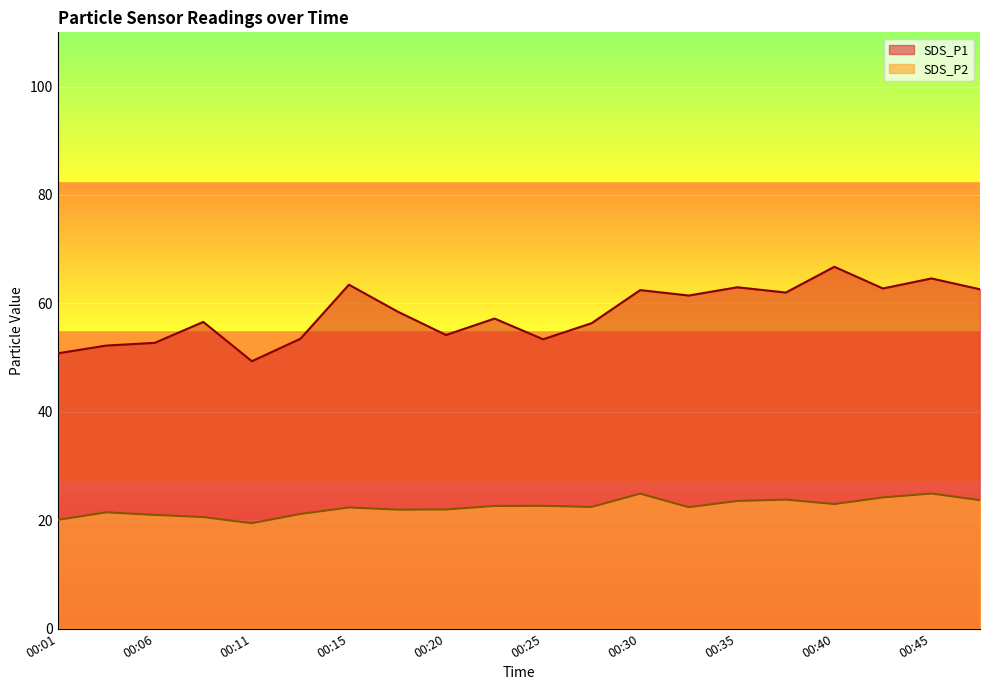

Where is SDS_P1 nearest to the value 58?

00:18